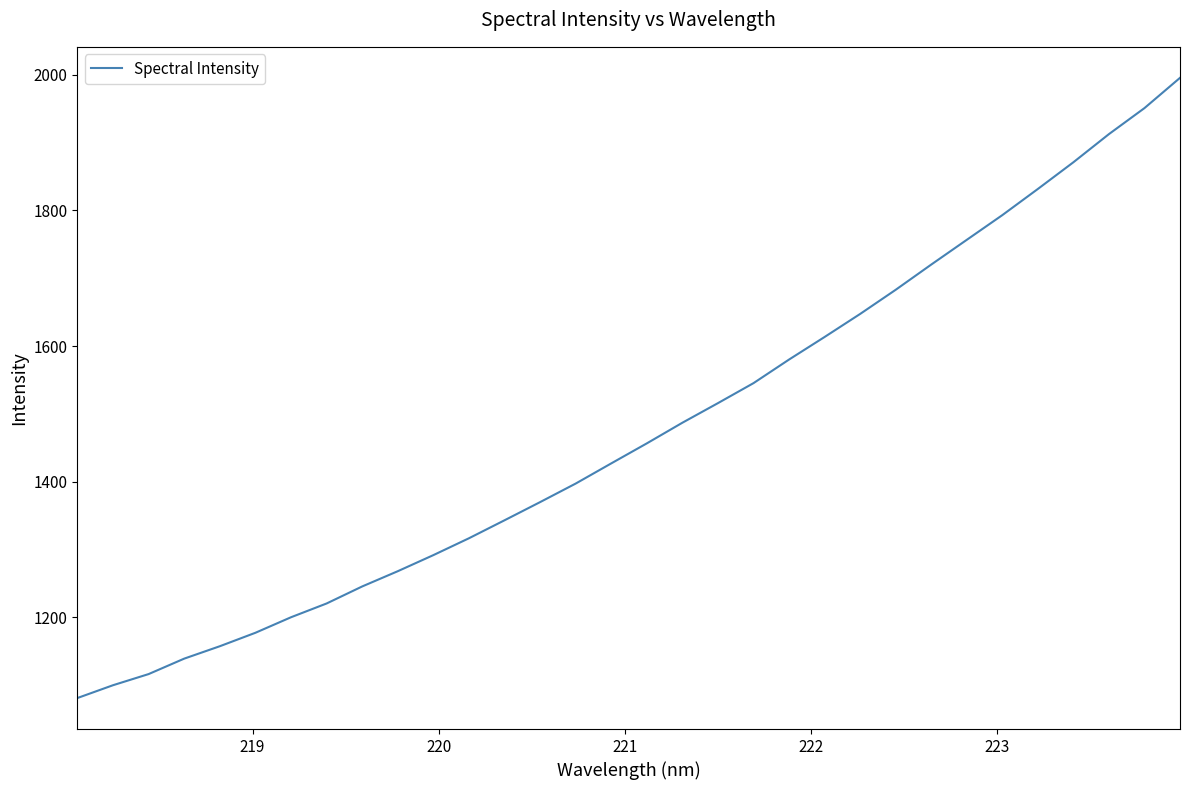

What is the maximum value shown in the chart?

1995.3